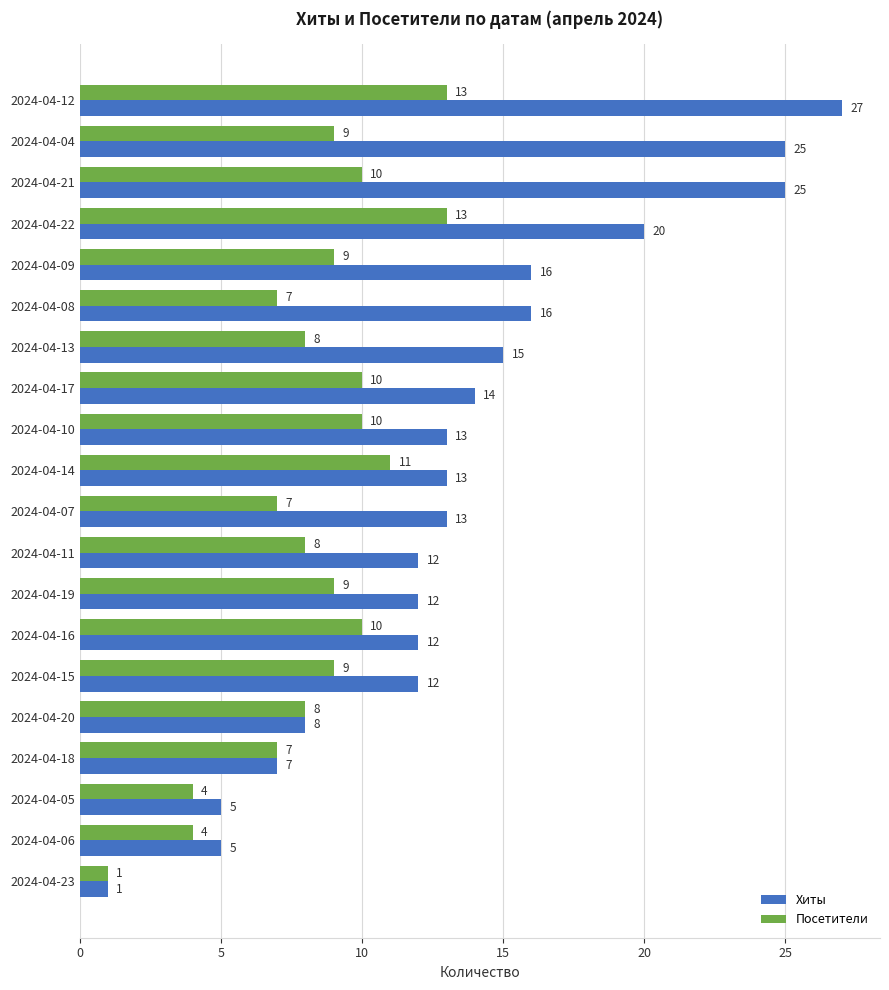

List the series in order of their overall mean, lowest first.

Посетители, Хиты